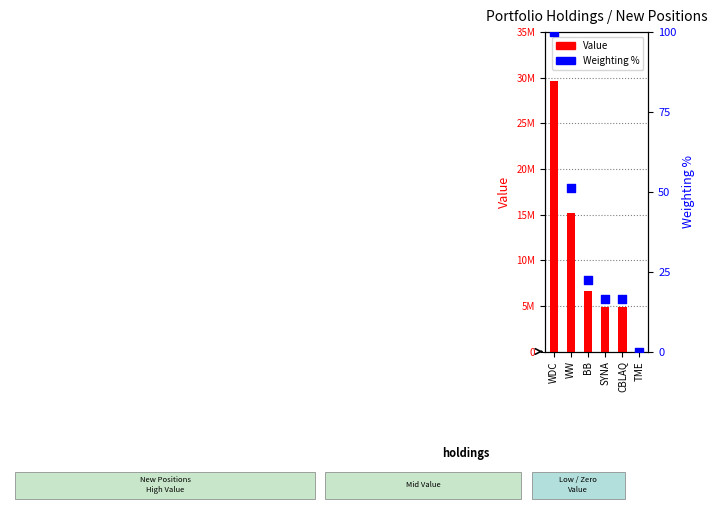

What are all the series names shown in the legend?

Value, Weighting %